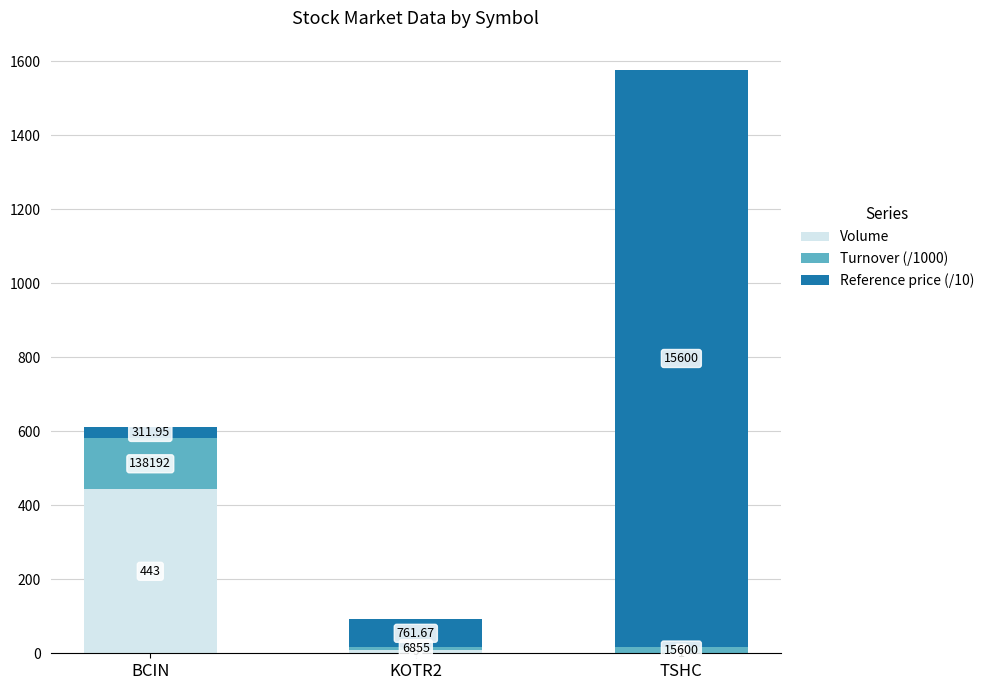

Where does the Turnover (/1000) series first go above 15?

BCIN